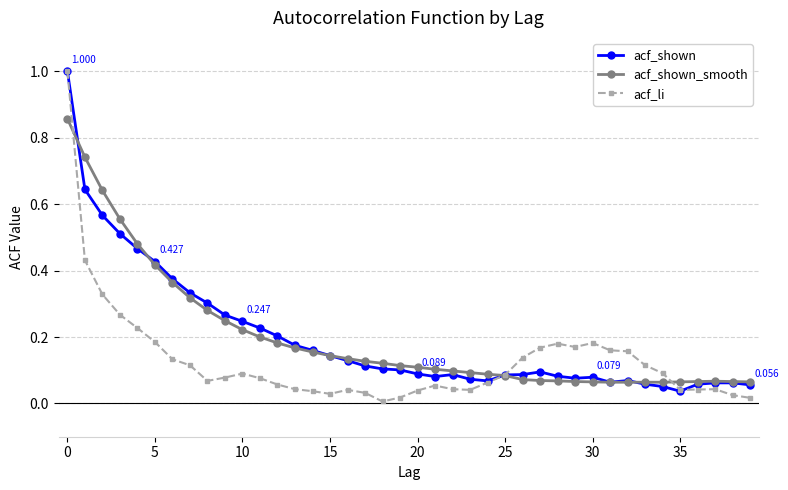

How many times do acf_shown_smooth and acf_li cross each other?

3